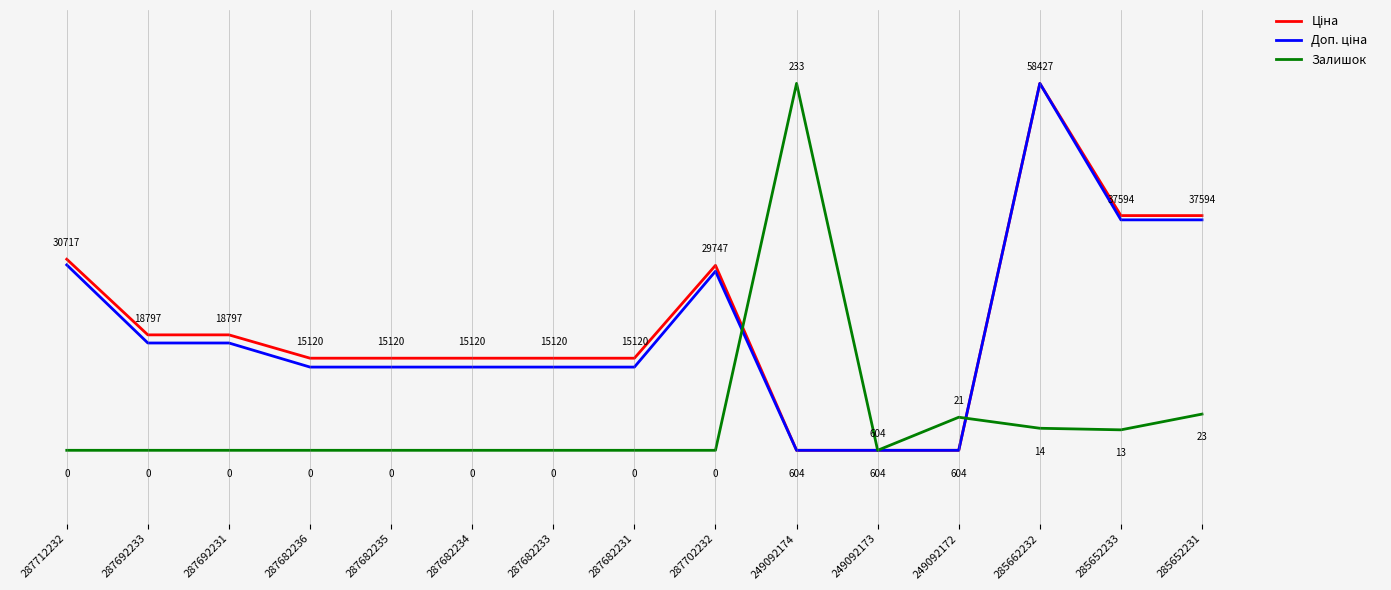

Does the chart have visible grid lines?

No